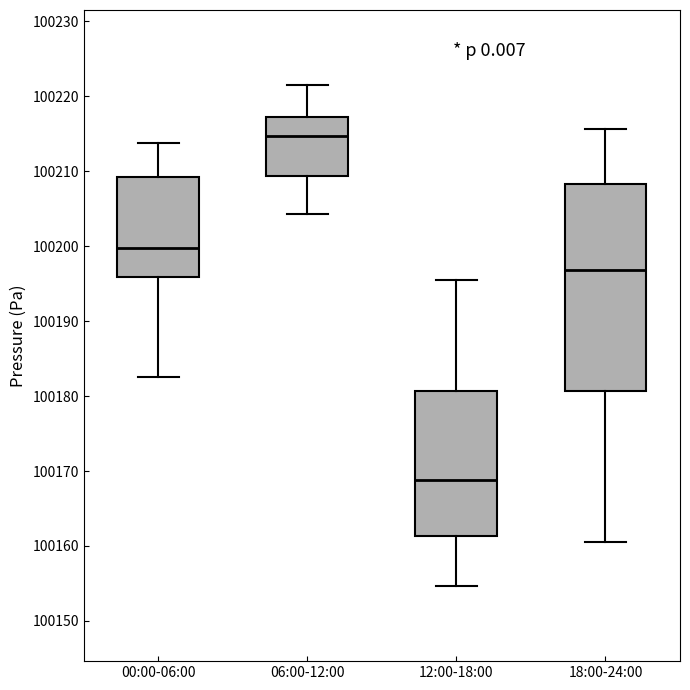

Reading left to right, read every box against the y-axis: the position of its median line, the range the box covers, and the ends of its whiskers. The values are not printed on the chart, so give them approximately, as read against the axis.

00:00-06:00: median 100200, box 100196 to 100209, whiskers 100183 to 100214
06:00-12:00: median 100215, box 100209 to 100217, whiskers 100204 to 100221
12:00-18:00: median 100169, box 100161 to 100181, whiskers 100155 to 100196
18:00-24:00: median 100197, box 100181 to 100208, whiskers 100161 to 100216